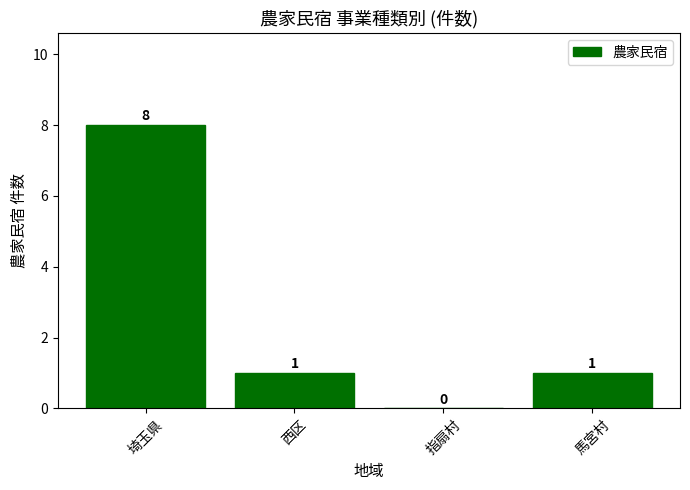

How many values are between 1 and 8?

3